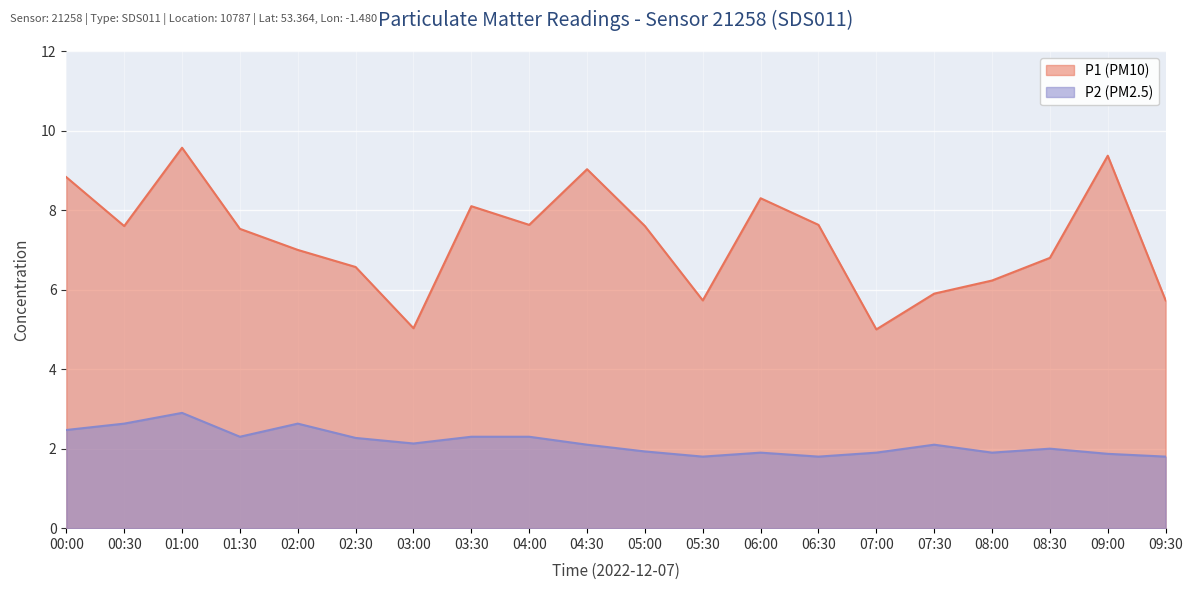

How many values in the P2 series are below 2?

8